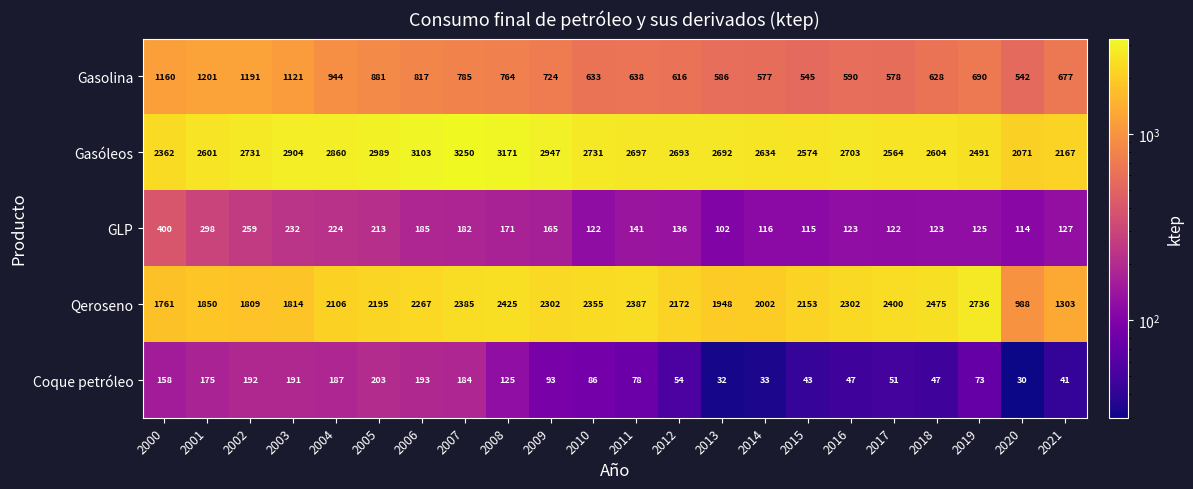

What is the total value across all series at 2011?

5941